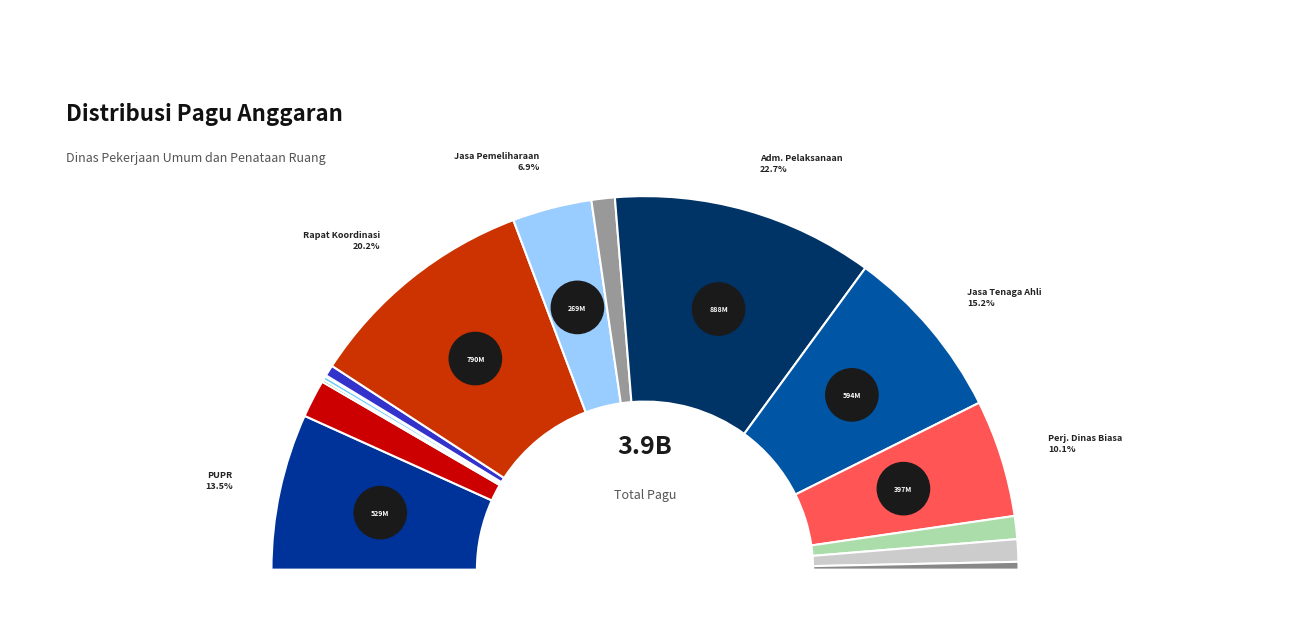

Does any single category account for the majority?

No